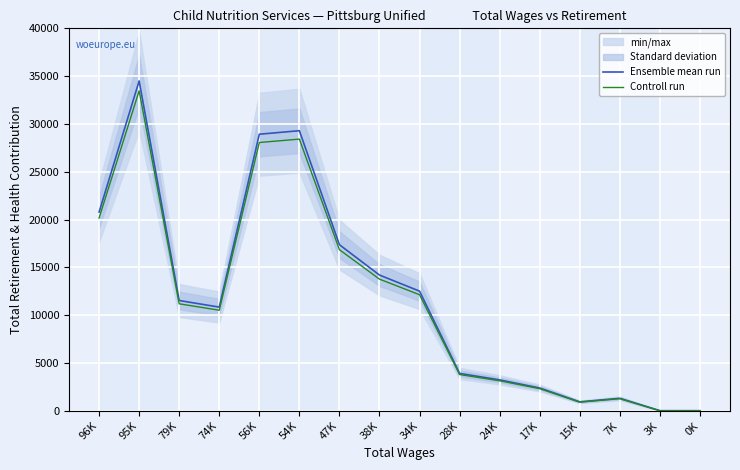

At which category does Controll run reach its first local valley?

74K